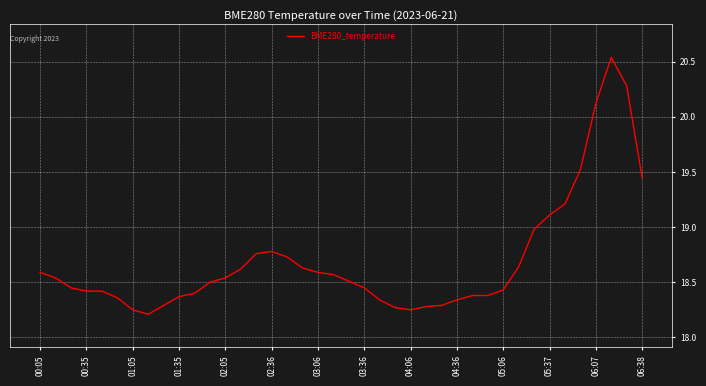

The chart shows a value of 28.7 at 02:05. True or false?

False